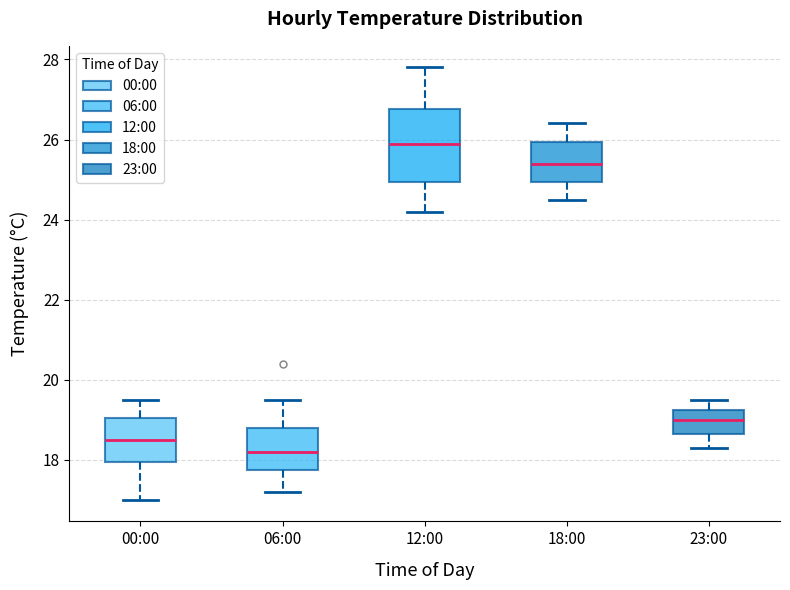

Reading left to right, transcribe this box plot: for each box, give where its median line is, the range the box spans, and where its two whiskers end, as read against the y-axis. The values are not printed on the chart, so give them approximately, as read against the axis.

00:00: median 18.6, box 18.0 to 19.0, whiskers 17.0 to 19.6
06:00: median 18.2, box 17.8 to 18.8, whiskers 17.2 to 19.6
12:00: median 26.0, box 25.0 to 26.8, whiskers 24.2 to 27.8
18:00: median 25.4, box 25.0 to 26.0, whiskers 24.6 to 26.4
23:00: median 19.0, box 18.6 to 19.2, whiskers 18.4 to 19.6